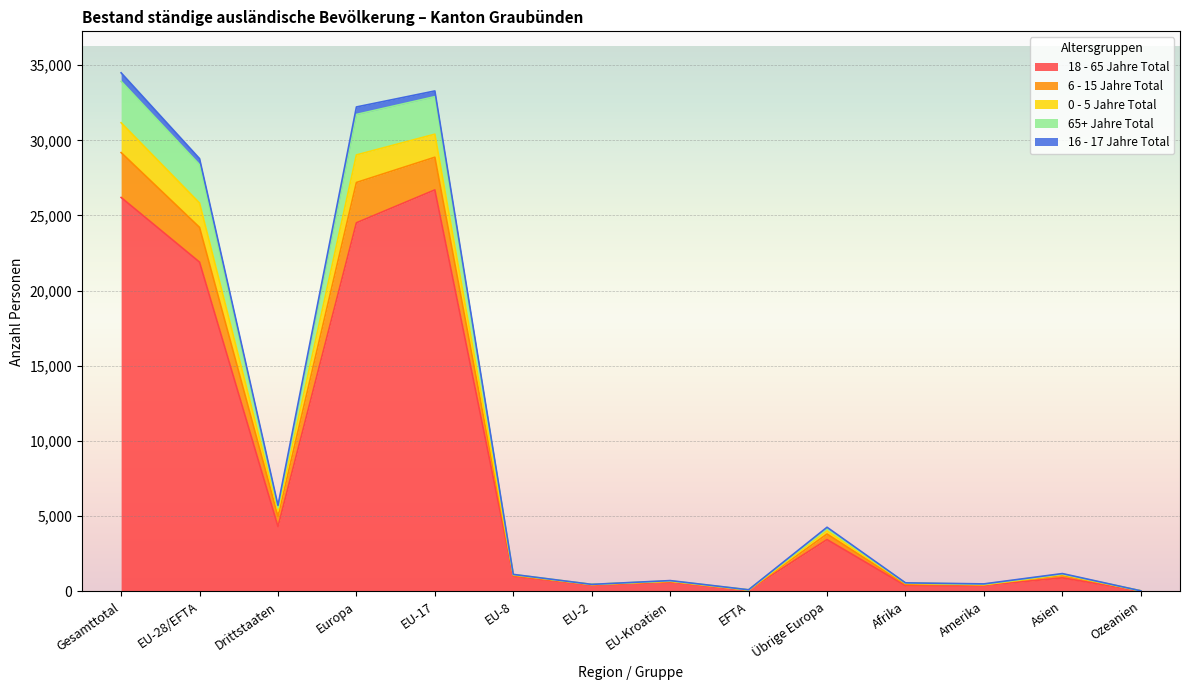

Is it true that 18 - 65 Jahre Total equals 4302 at Drittstaaten?

True